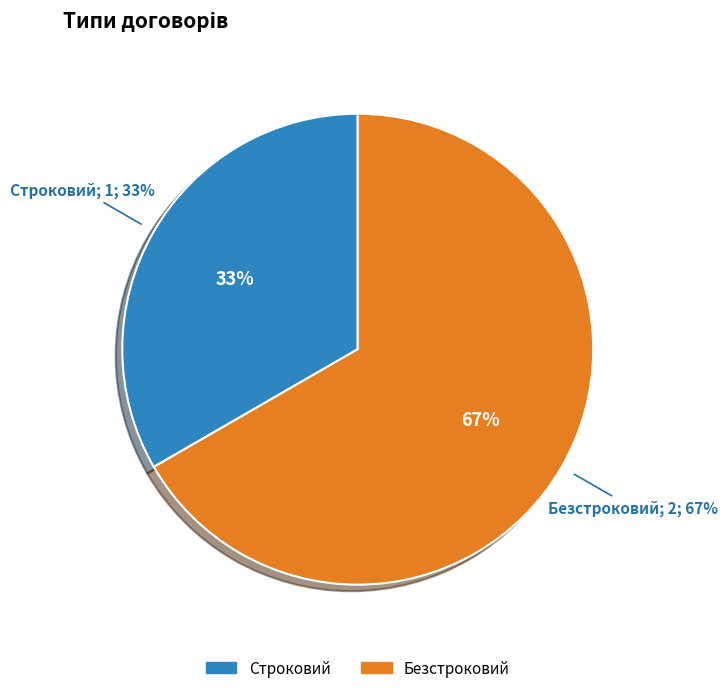

True or false: Строковий accounts for 28% of the total.

False